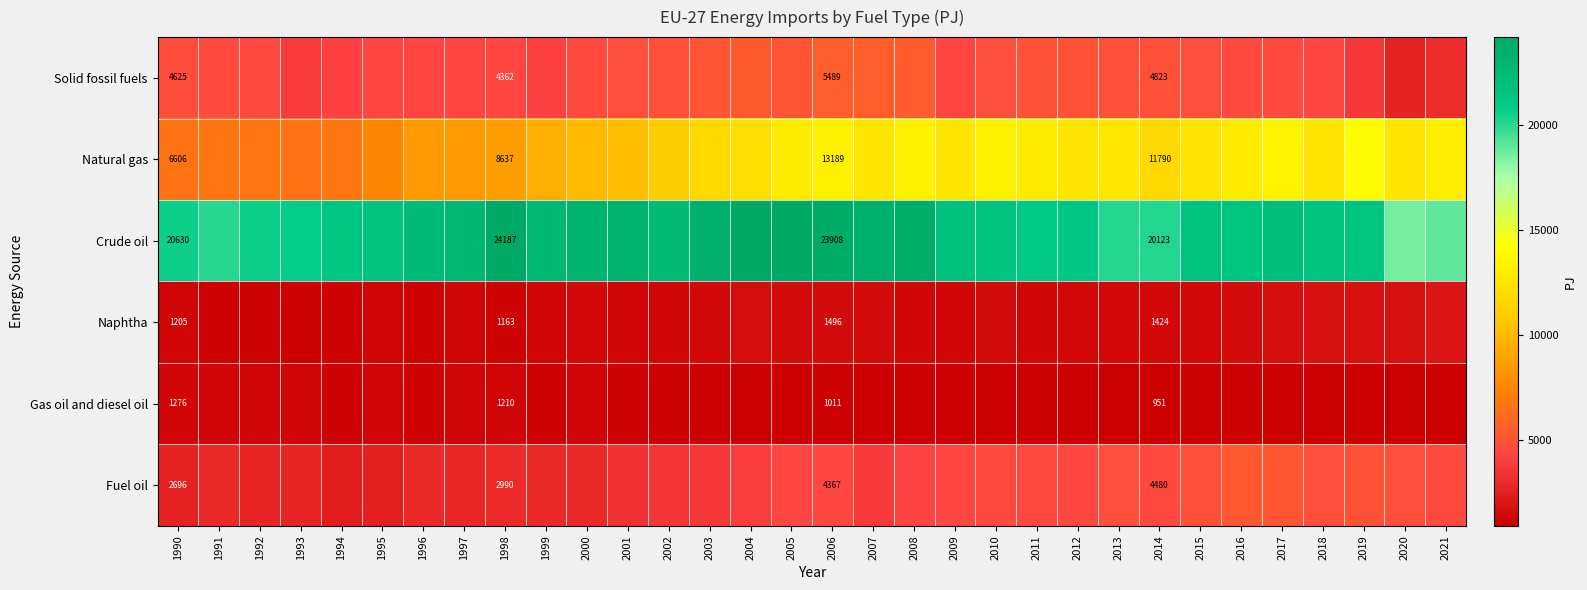

Is the value of Gas oil and diesel oil at 2010 greater than the value of Natural gas at 2019?

No